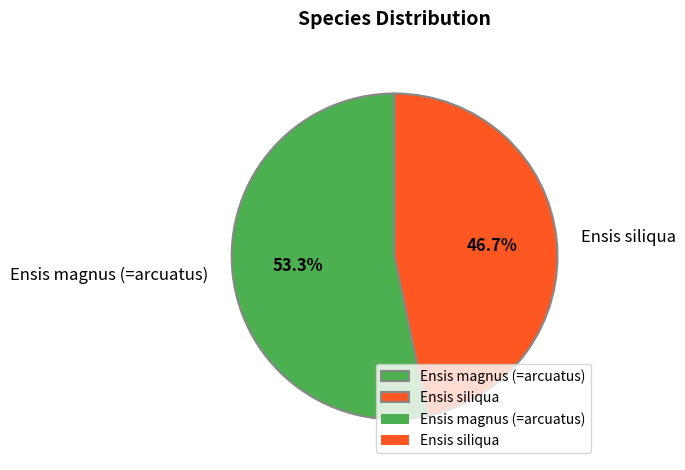

Do Ensis siliqua and Ensis magnus (=arcuatus) together represent more than half of the pie?

Yes